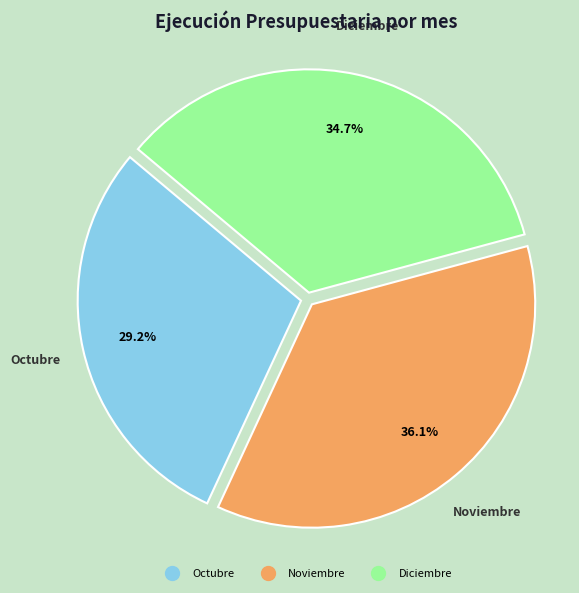

Is there any slice that represents more than half of the pie?

No